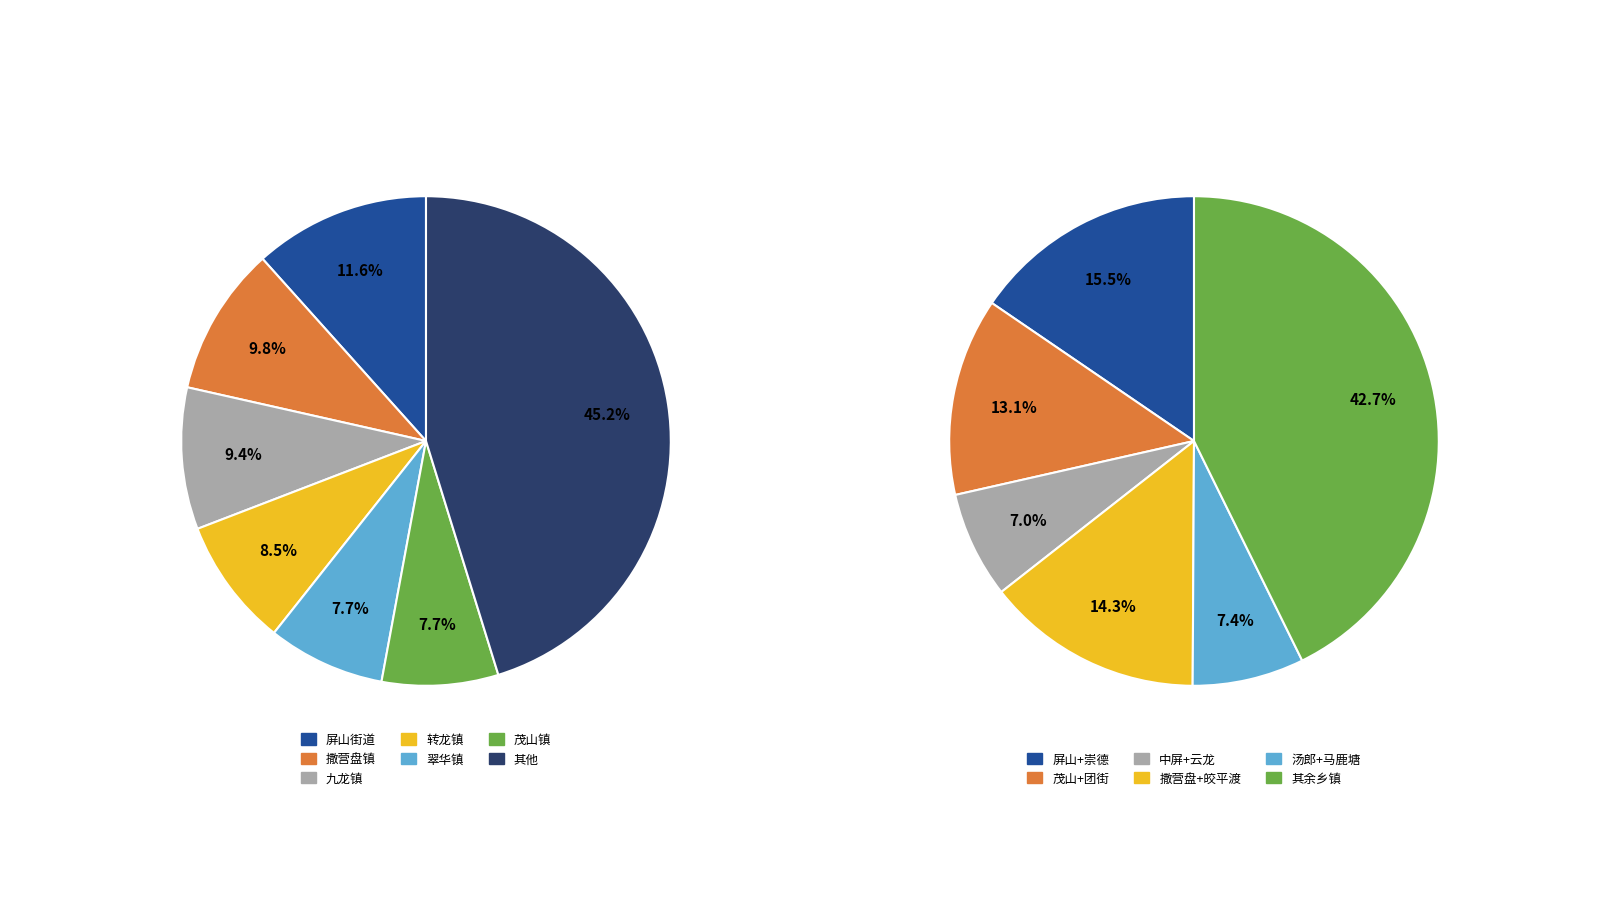

To the nearest percent, what portion does 团街镇 represent?

6%